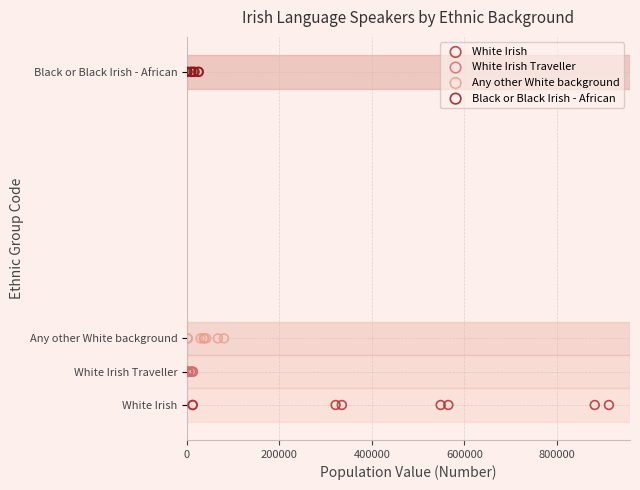

What are all the series names shown in the legend?

White Irish, White Irish Traveller, Any other White background, Black or Black Irish - African